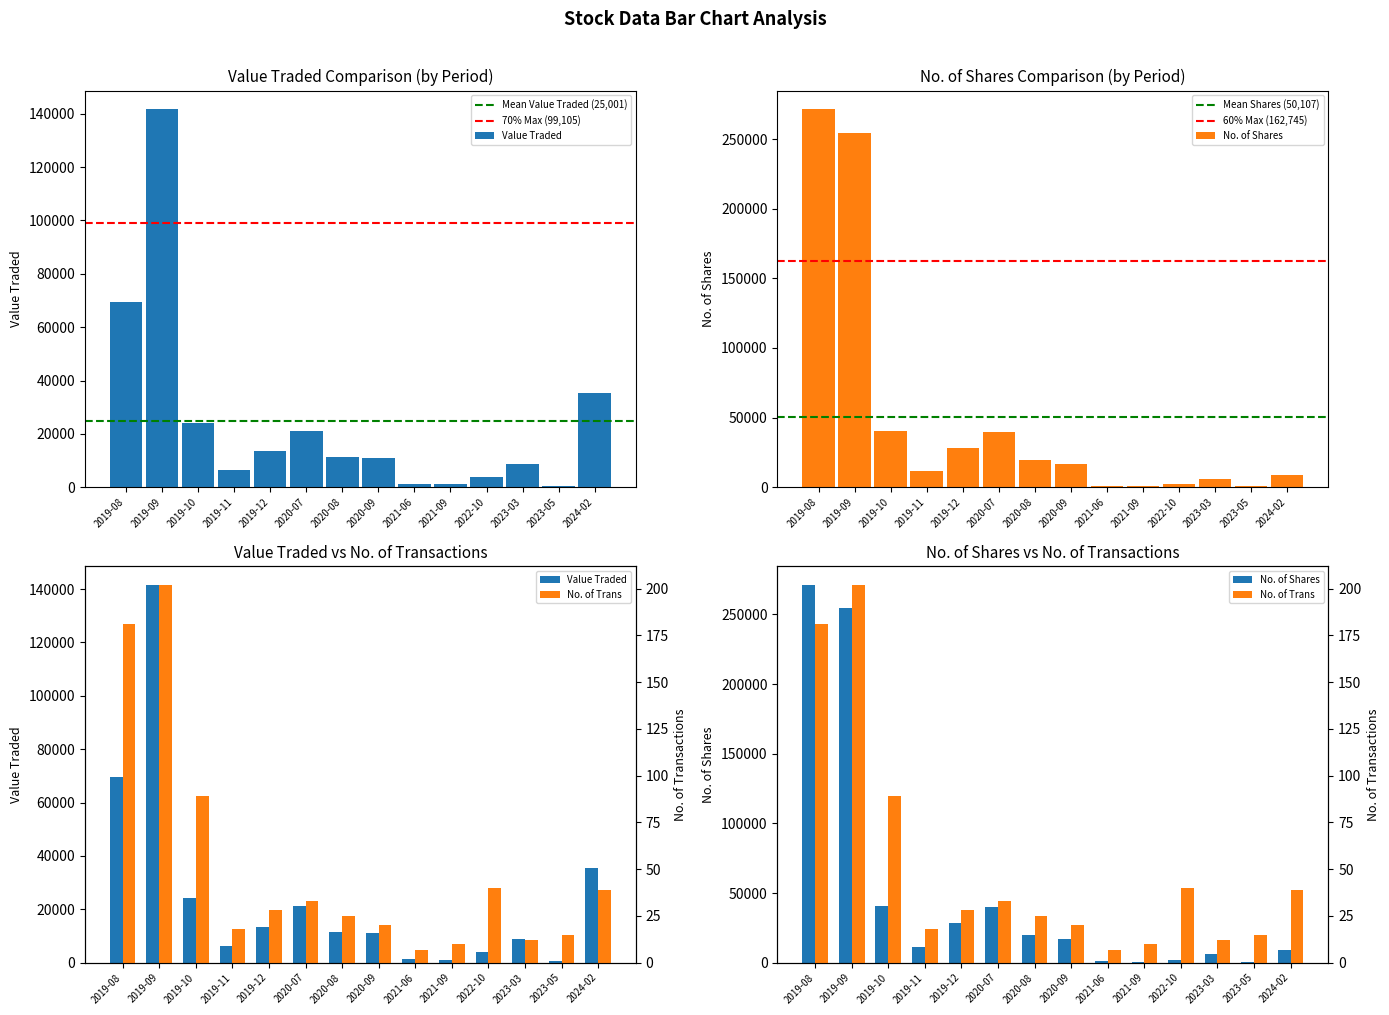

What is the label of the 13th bar from the left?

2023-05